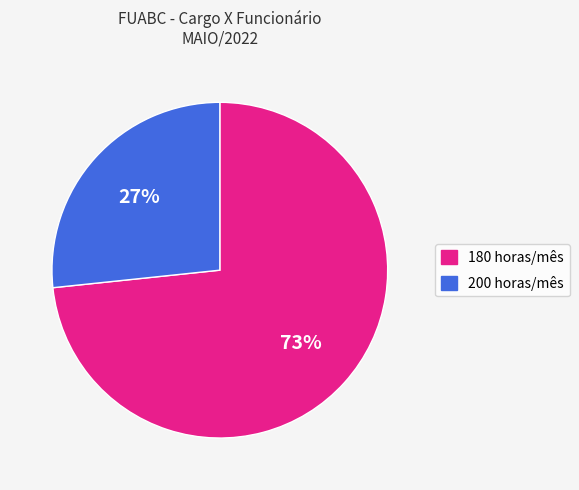

Is it true that 200 is 61% of the pie?

False